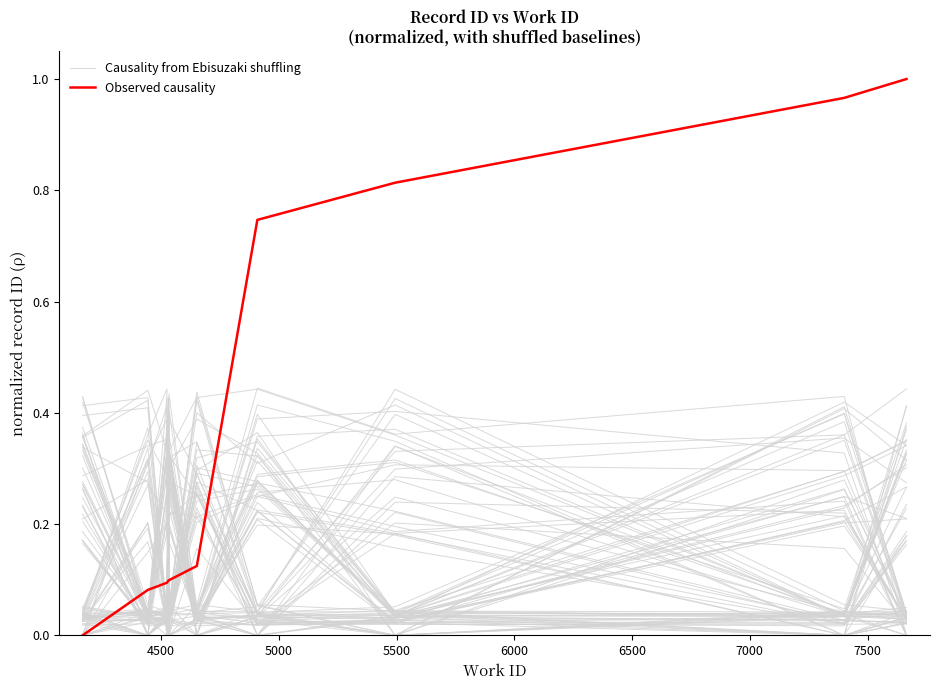

How many interior local valleys does the Causality from Ebisuzaki shuffling series have?

4